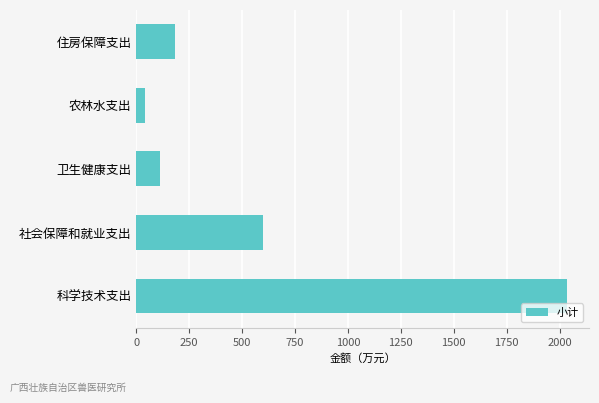

Rank the categories by value from lowest to highest.

农林水支出, 卫生健康支出, 住房保障支出, 社会保障和就业支出, 科学技术支出